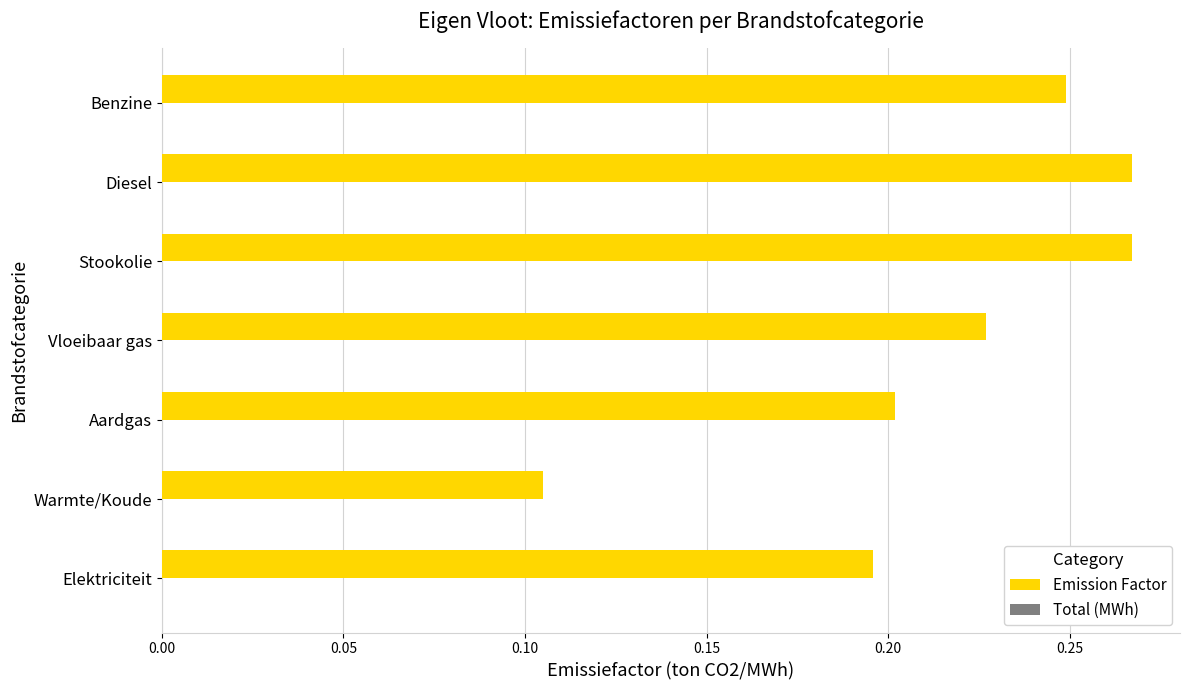

Which category has the lowest value across all series?

Warmte/Koude